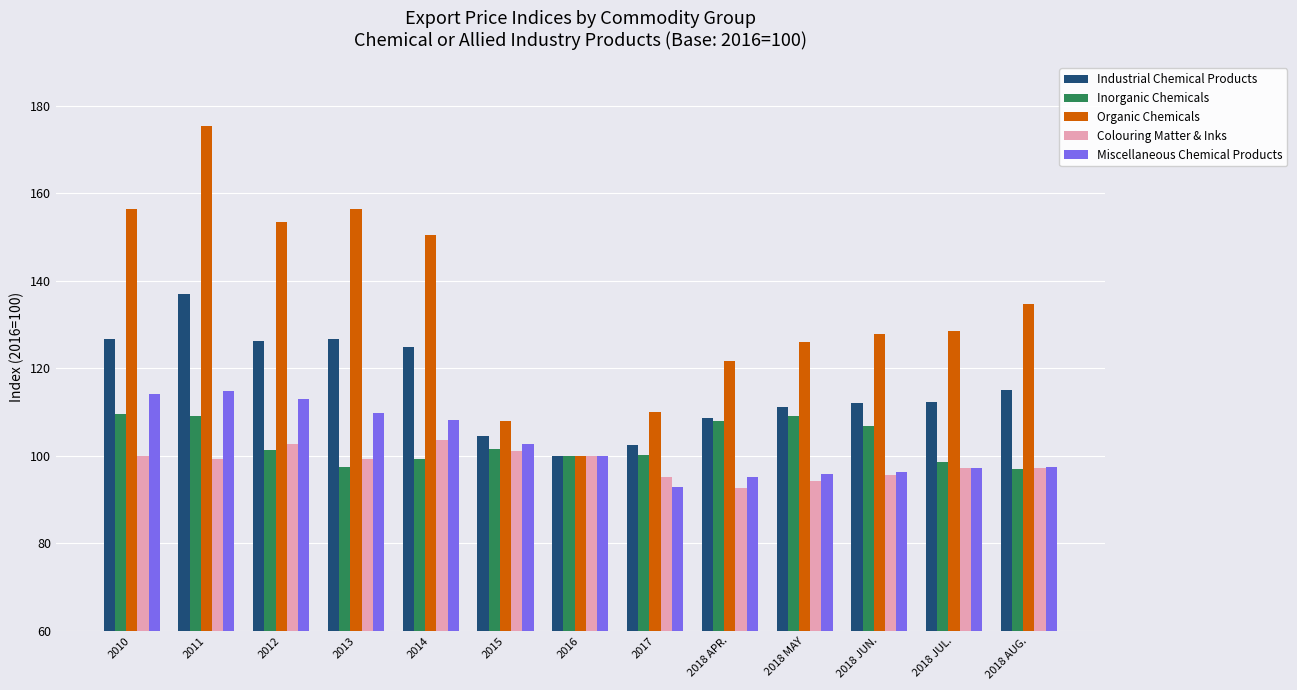

Which series has the largest range (max minus min)?

Organic Chemicals